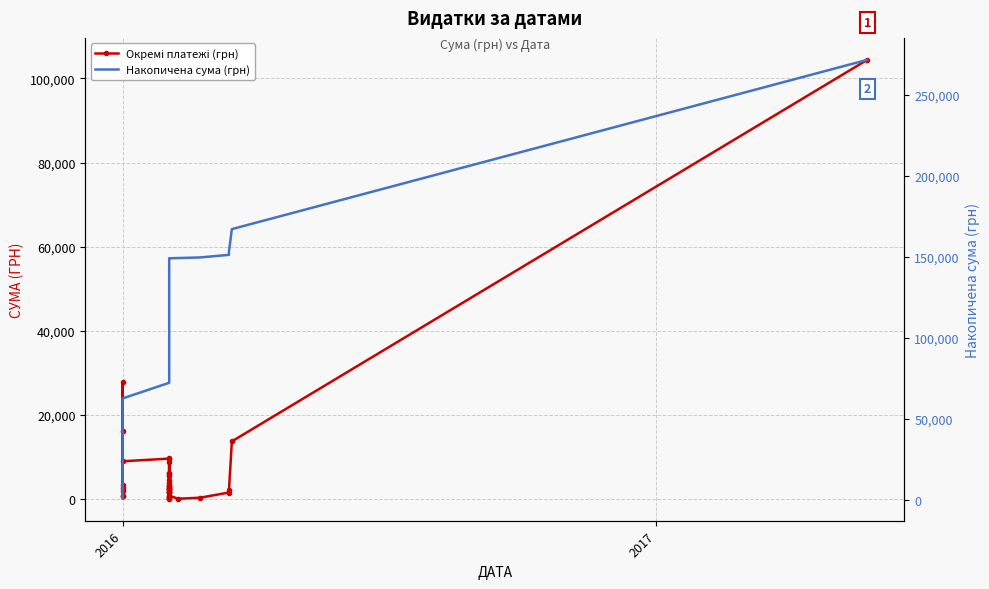

Reading left to right, list all the values displayed in this chart.

Окремі платежі (грн): 700.0	27840.0	2796.0	3350.4	16160.0	700.0	2000.0	9027.6	9665.3	6070.8	3780.0	9858.3	2123.5	1839.2	1817.8	3133.5	3447.6	3049.2	2771.9	119.7	304.9	8780.2	6312.0	731.7	1647.4	390.7	4581.5	1691.2	2795.0	242.2	2335.6	5538.4	2535.7	885.8	135.7	365.3	1605.4	2117.6	13757.5	104400.0
Накопичена сума (грн): 700.0	28540.0	31336.0	34686.4	50846.4	51546.4	53546.4	62574.0	72239.3	78310.0	82090.0	91948.4	94071.9	95911.1	97728.9	100862.4	104310.0	107359.2	110131.1	110250.8	110555.7	119335.9	125647.9	126379.6	128027.0	128417.7	132999.2	134690.4	137485.4	137727.7	140063.2	145601.6	148137.3	149023.1	149158.8	149524.1	151129.5	153247.1	167004.5	271404.5